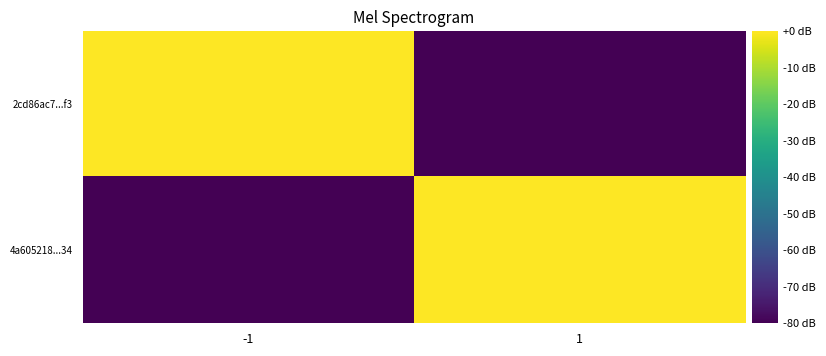

Which series changed the most between -1 and 1?

4a605218...34